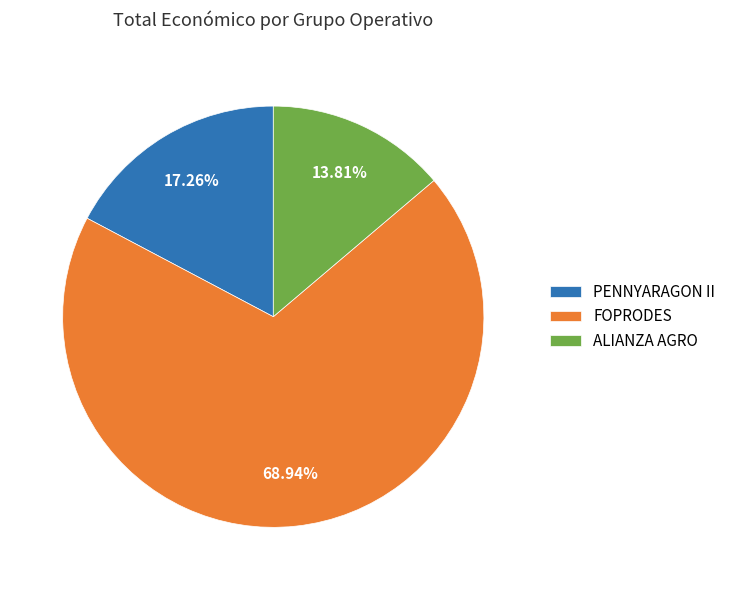

Count the number of slices in the pie.

3